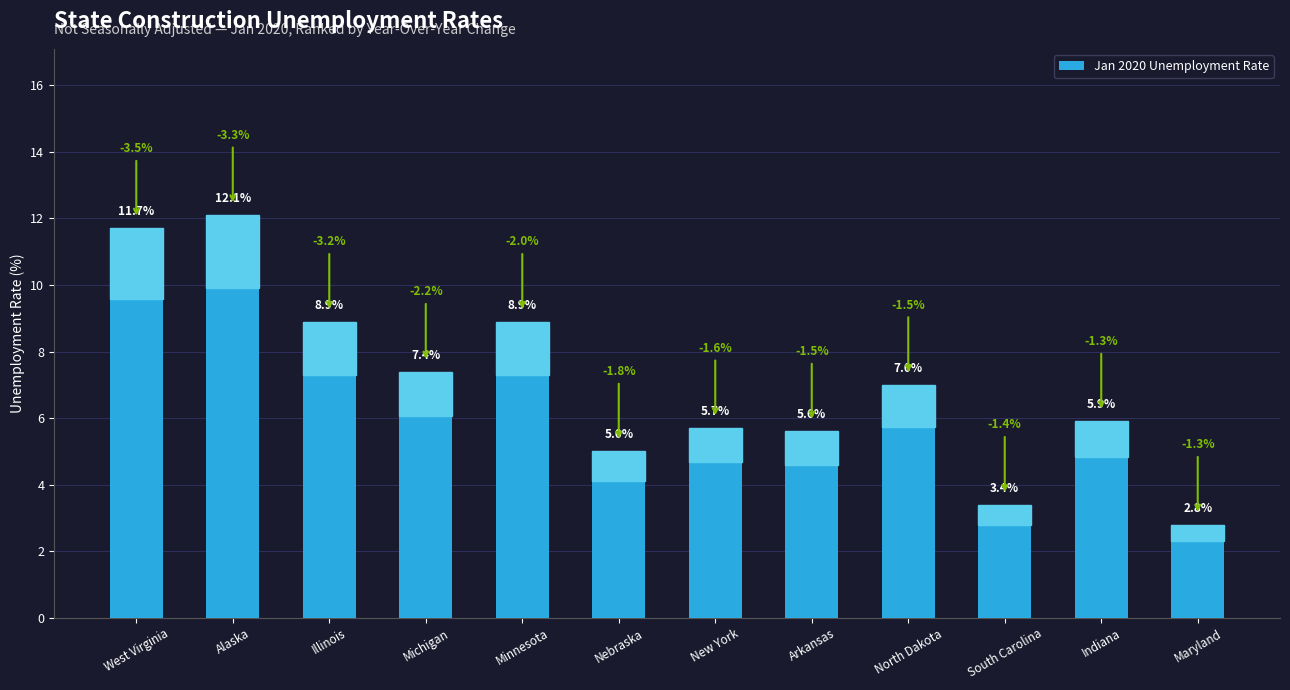

What is the difference between the maximum and minimum values?

9.3